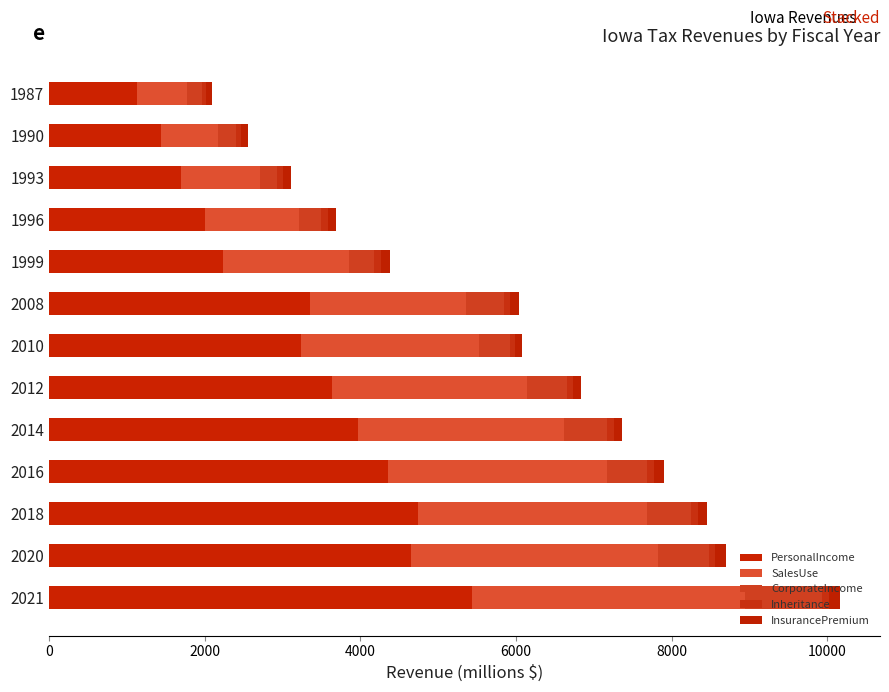

List the series in order of their peak value, lowest first.

Inheritance, InsurancePremium, CorporateIncome, SalesUse, PersonalIncome